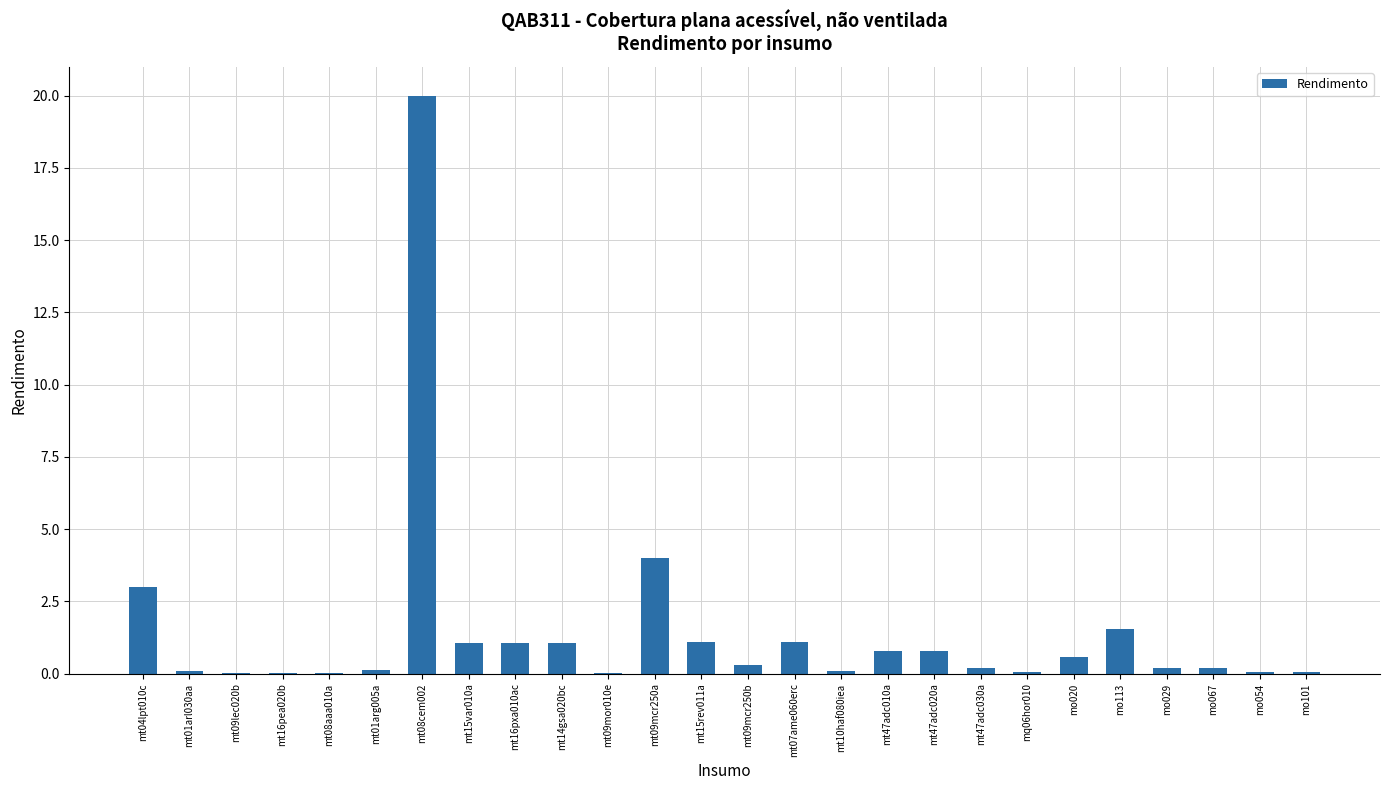

What is the sum of all values?

37.6